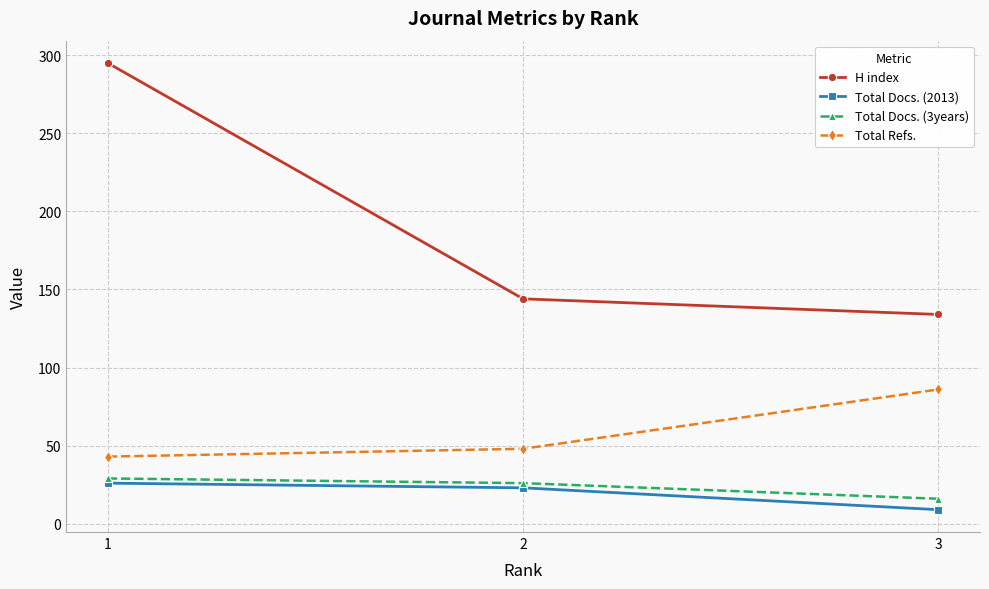

At which category is the sum across all series the highest?

1